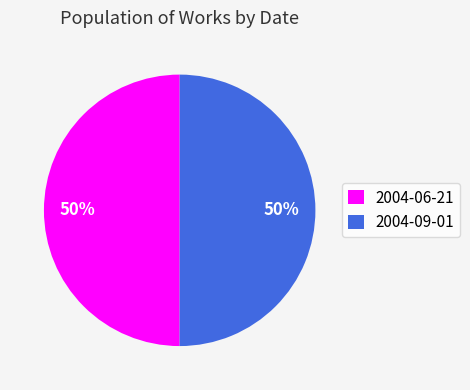

Count the number of slices in the pie.

2